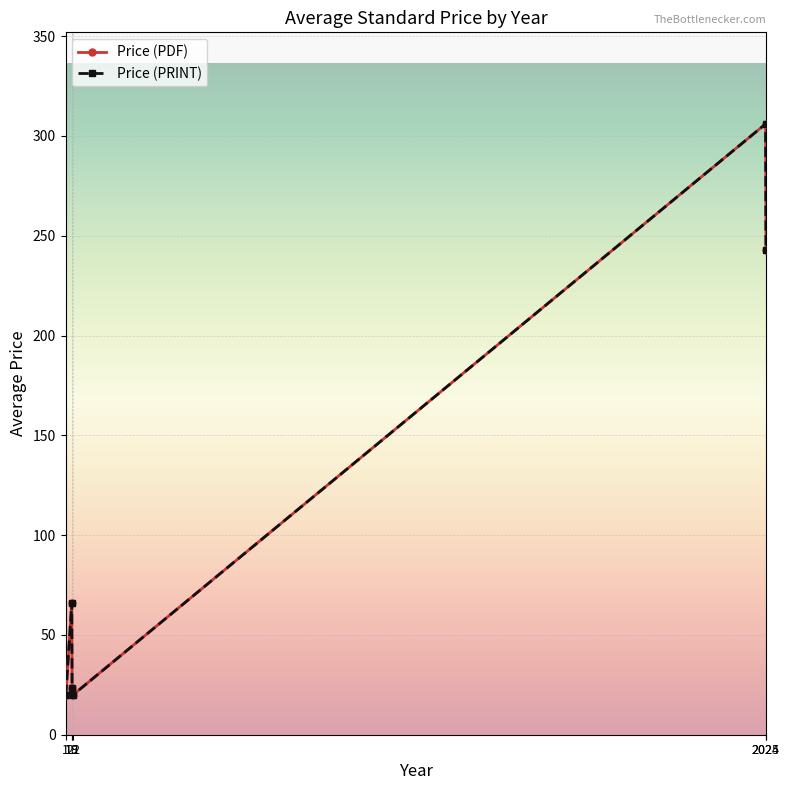

List the labels in order of Price (PRINT) value, largest first.

2024, 2025, 18, 19, 1, 22